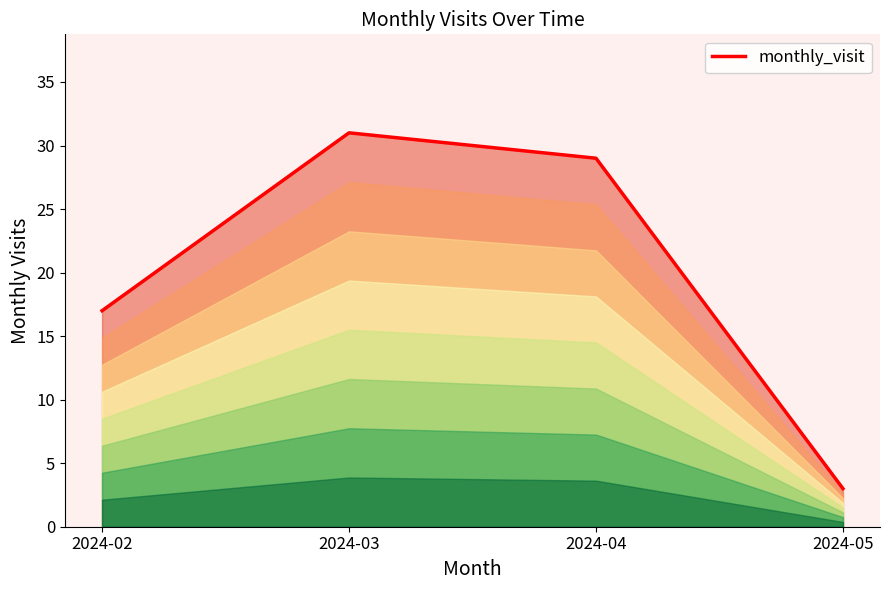

How many data points are above 29?

1